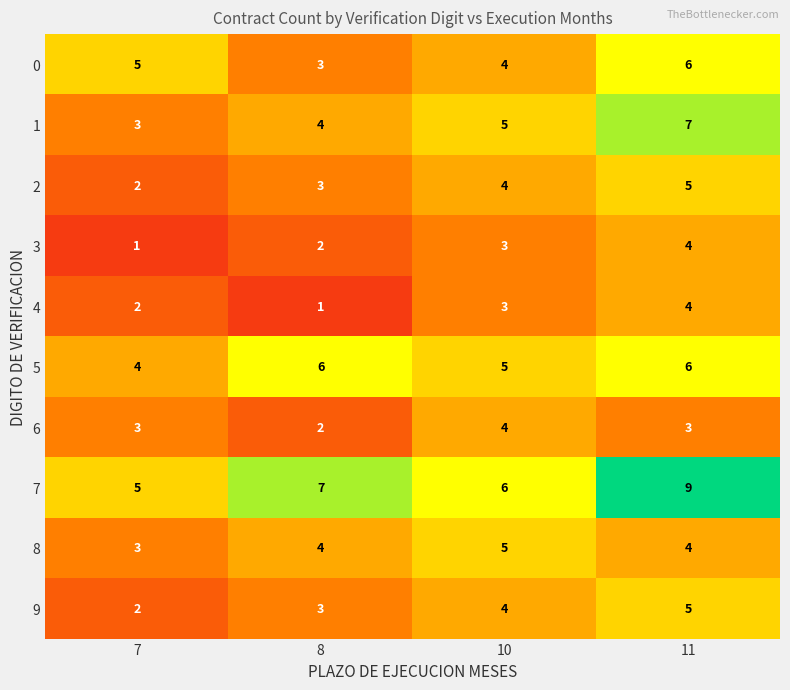

Which series has the largest total across all categories?

7